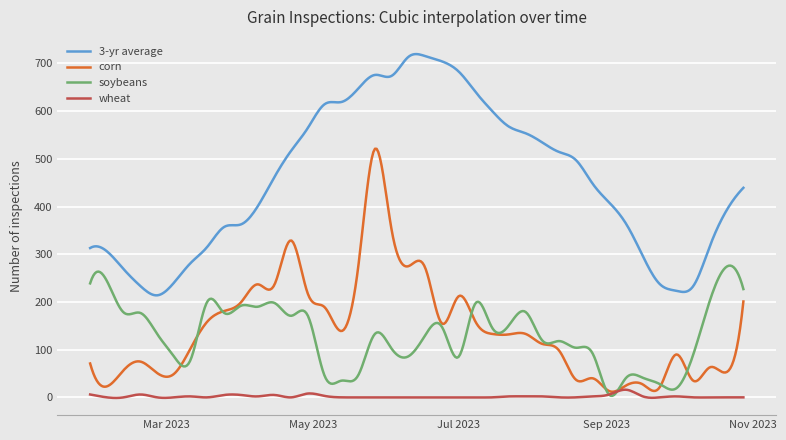

What is the minimum value for 3-yr average?

213.9